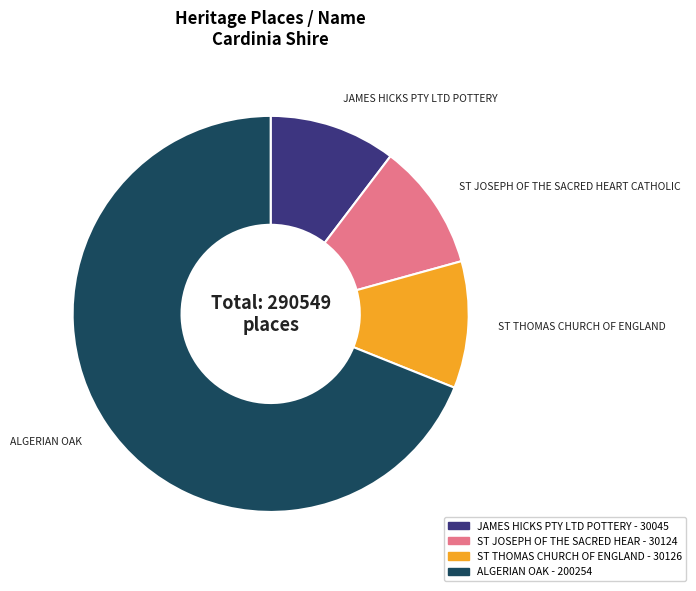

Combined, do ALGERIAN OAK and ST JOSEPH OF THE SACRED HEART CATHOLIC account for over 50%?

Yes